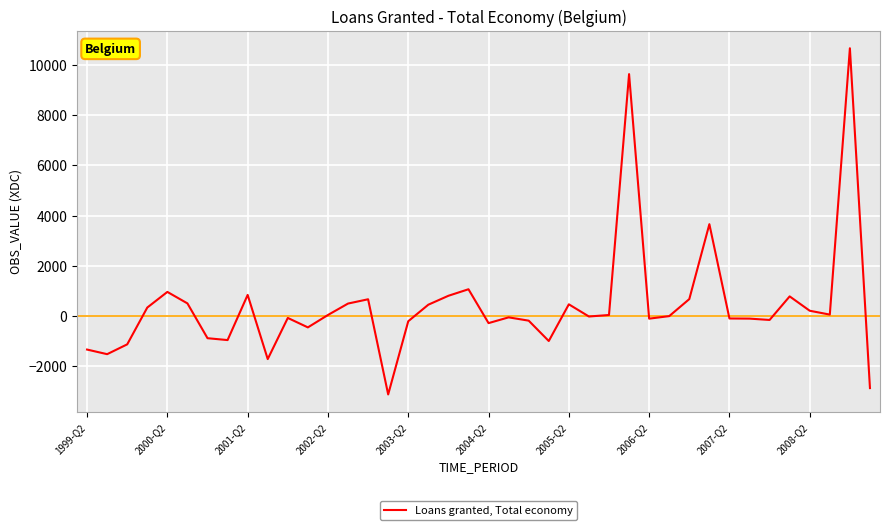

What is the smallest value displayed?

-3122.6